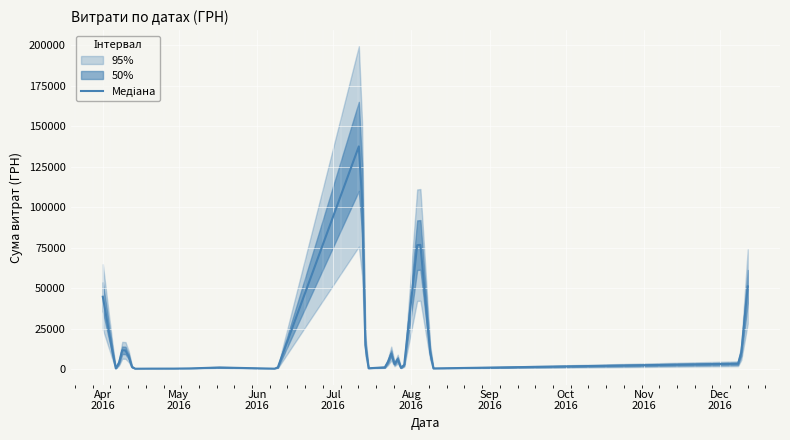

What is the approximate value at 5?

3512.0